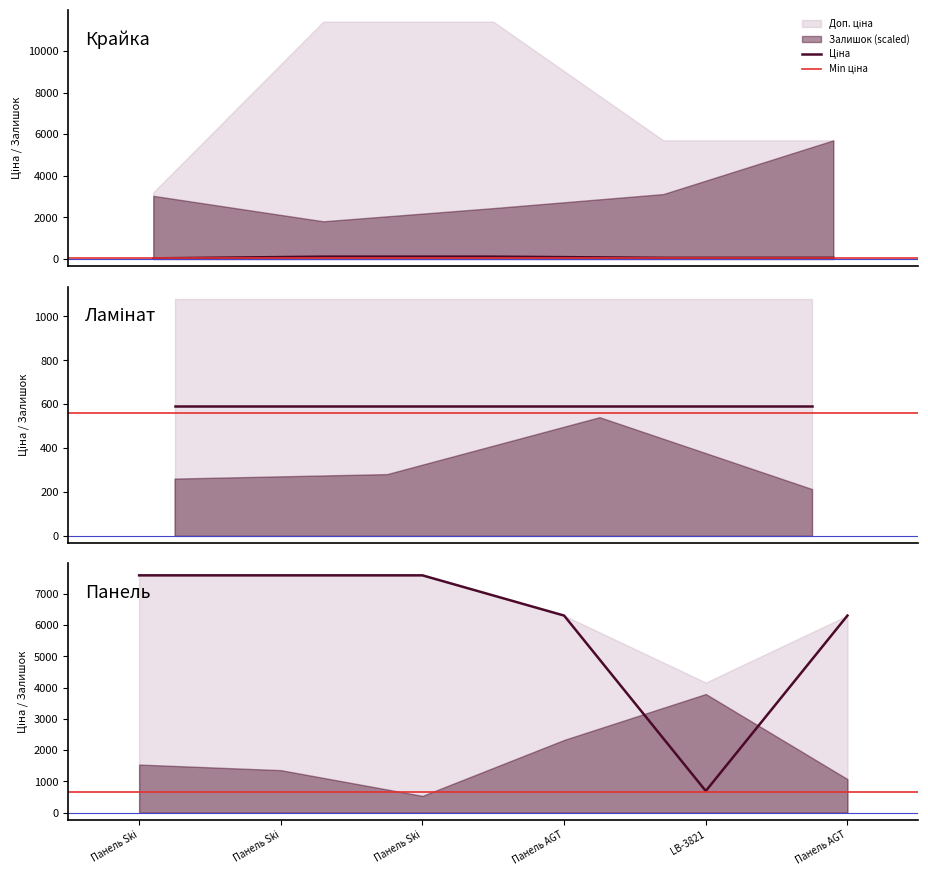

What is the sum of all Залишок values?

3862.0